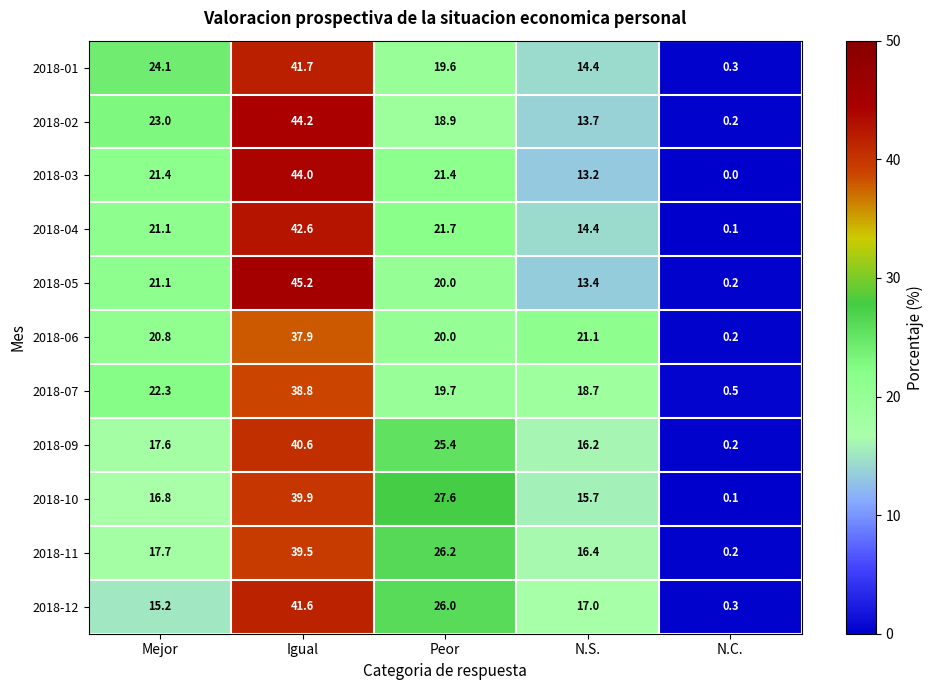

What is the total value across all series at Mejor?

221.1